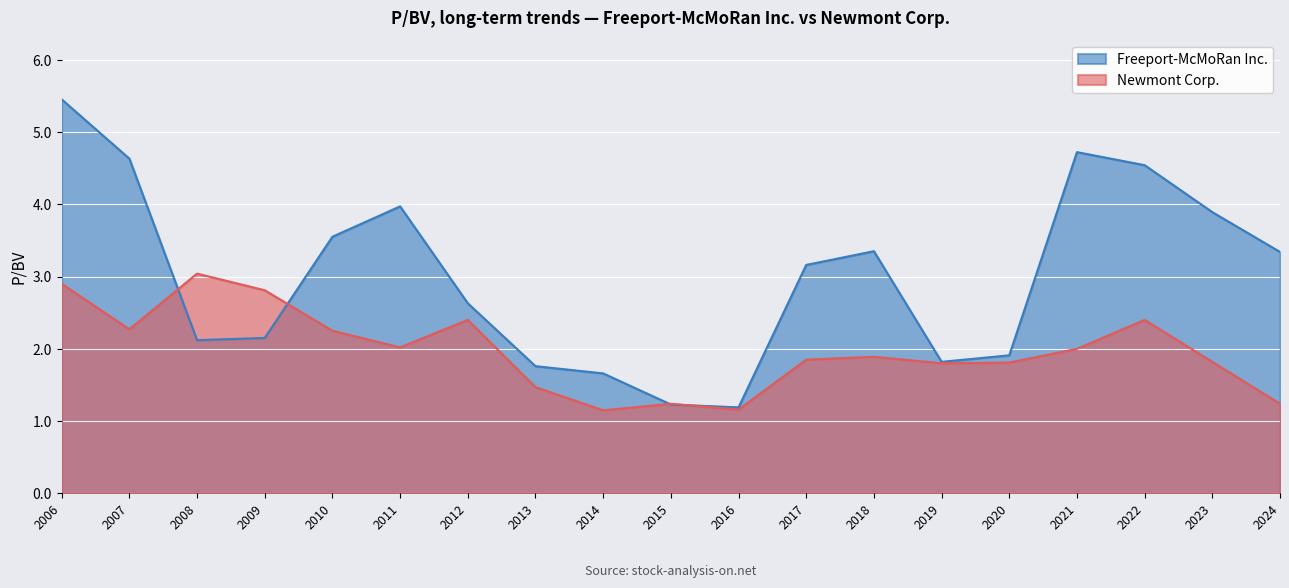

True or false: Newmont Corp. has a value of 1.2 at 2024.

True